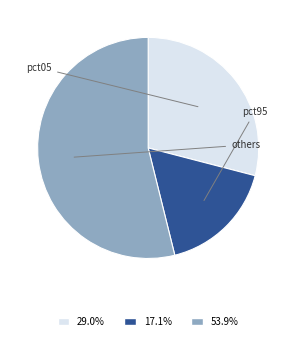

Is there a majority slice in this chart?

Yes